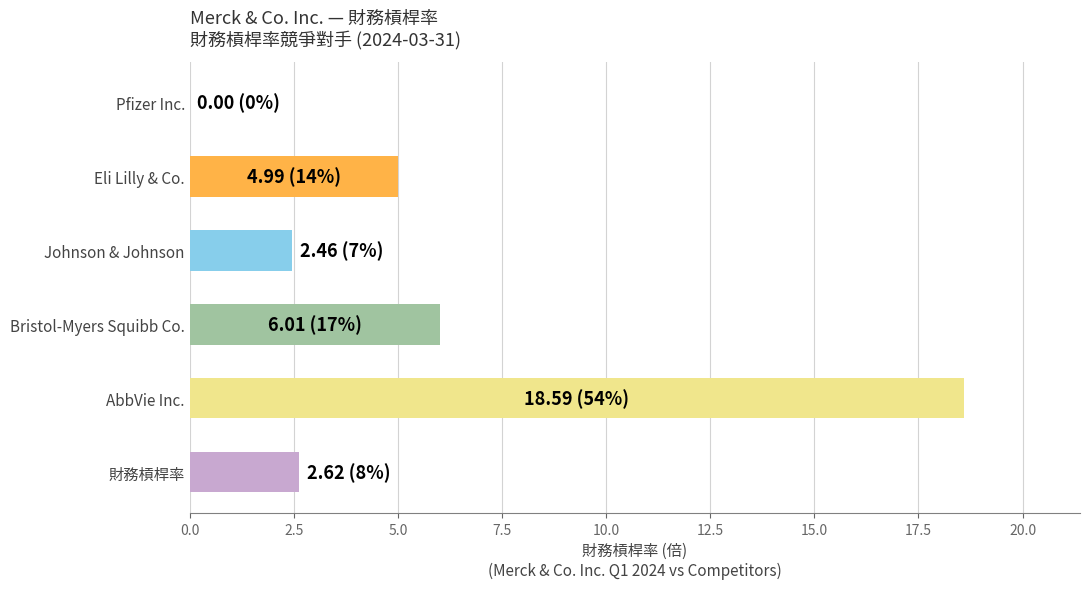

What is the sum of all values?

34.7